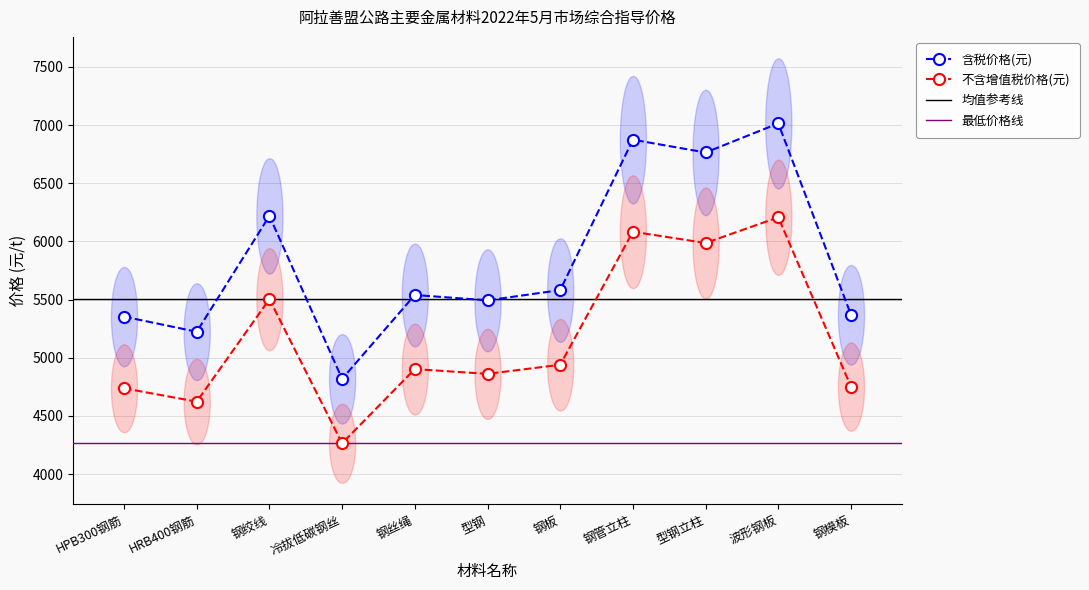

Where is 含税价格(元) nearest to the value 5917?

钢绞线